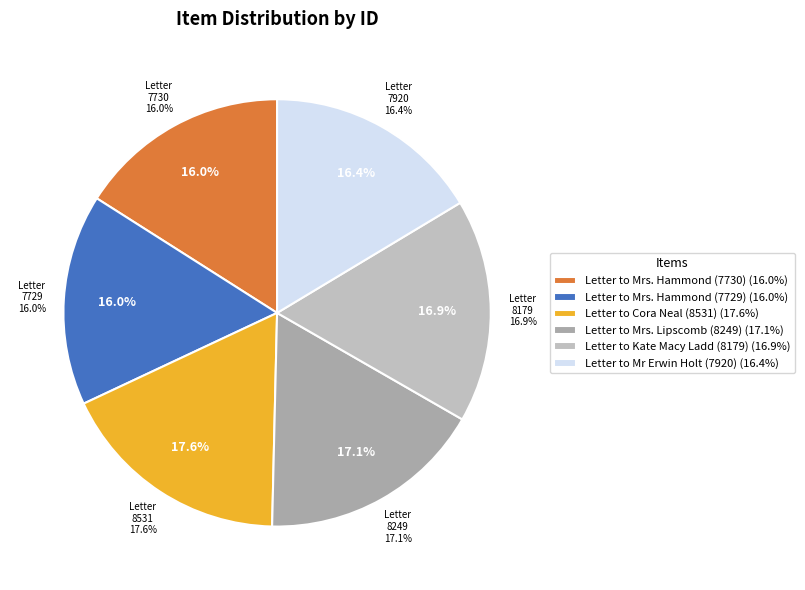

Combined, do Letter to Mr Erwin Holt (7920) and Letter to Mrs. Hammond (7729) account for over 50%?

No